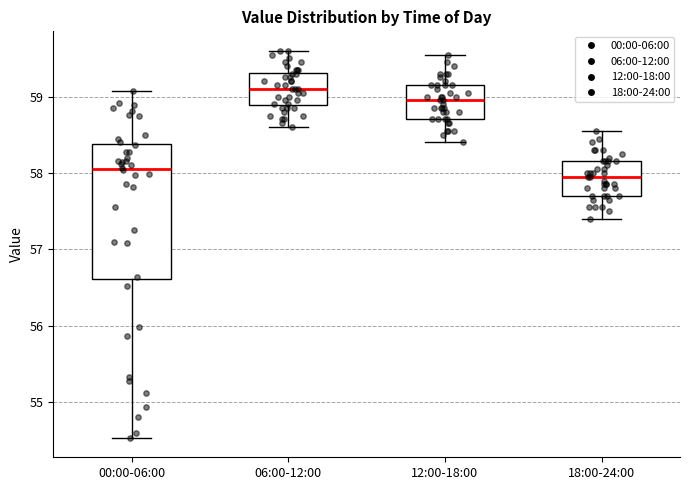

Which box's median line is the lowest?

18:00-24:00